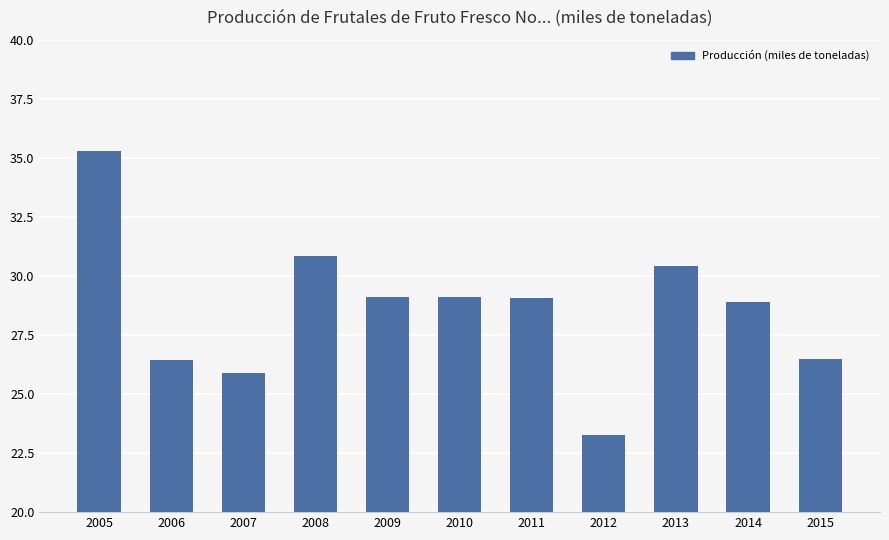

What is the average value?

28.6